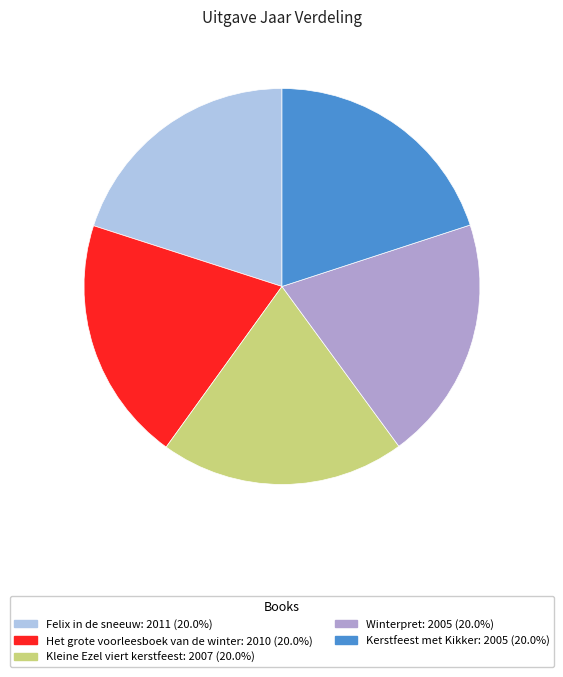

Does Felix in de sneeuw account for over 50% of the chart?

No